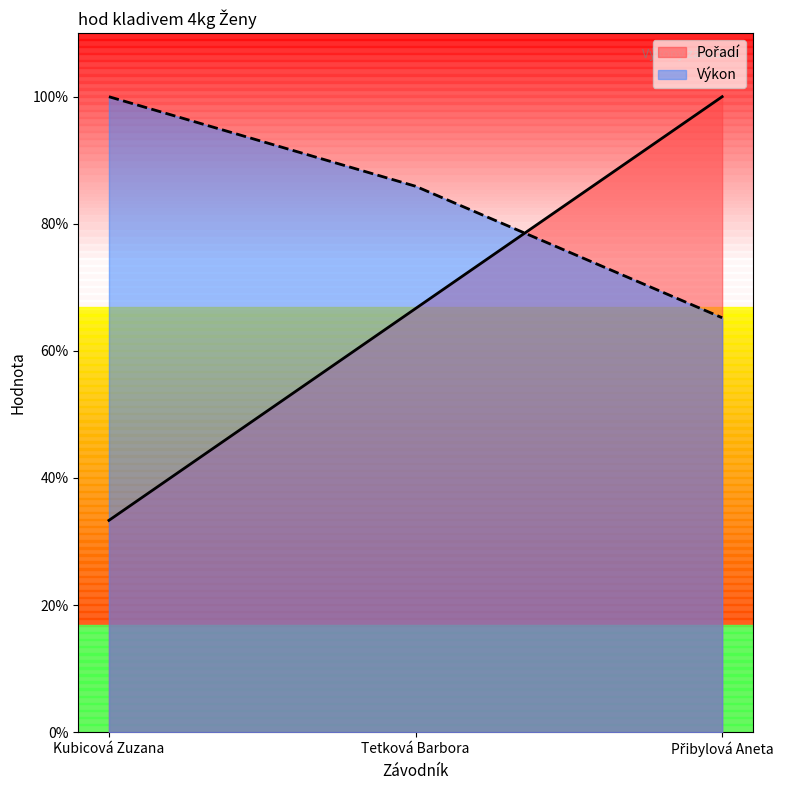

What is the label of the 1st point from the right?

Přibylová Aneta